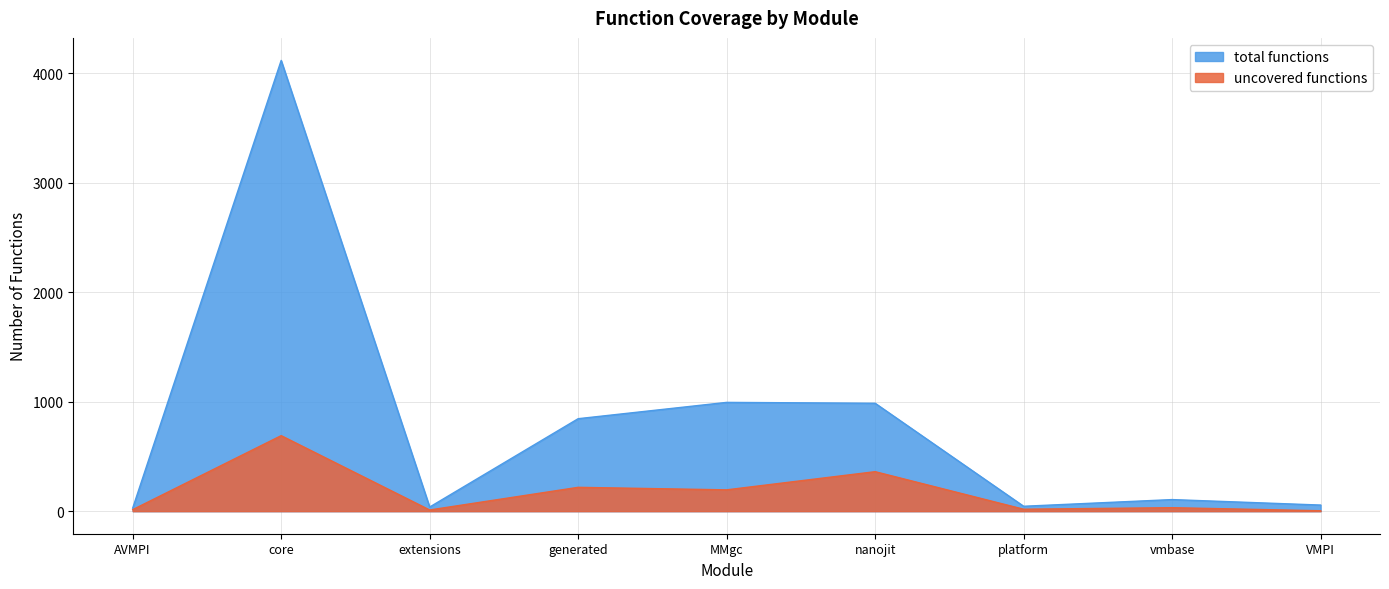

Reading left to right, transcribe all the data shown in this chart.

total functions: AVMPI=28	core=4118	extensions=38	generated=845	MMgc=994	nanojit=986	platform=45	vmbase=106	VMPI=56
uncovered functions: AVMPI=14	core=690	extensions=11	generated=218	MMgc=195	nanojit=361	platform=18	vmbase=32	VMPI=4